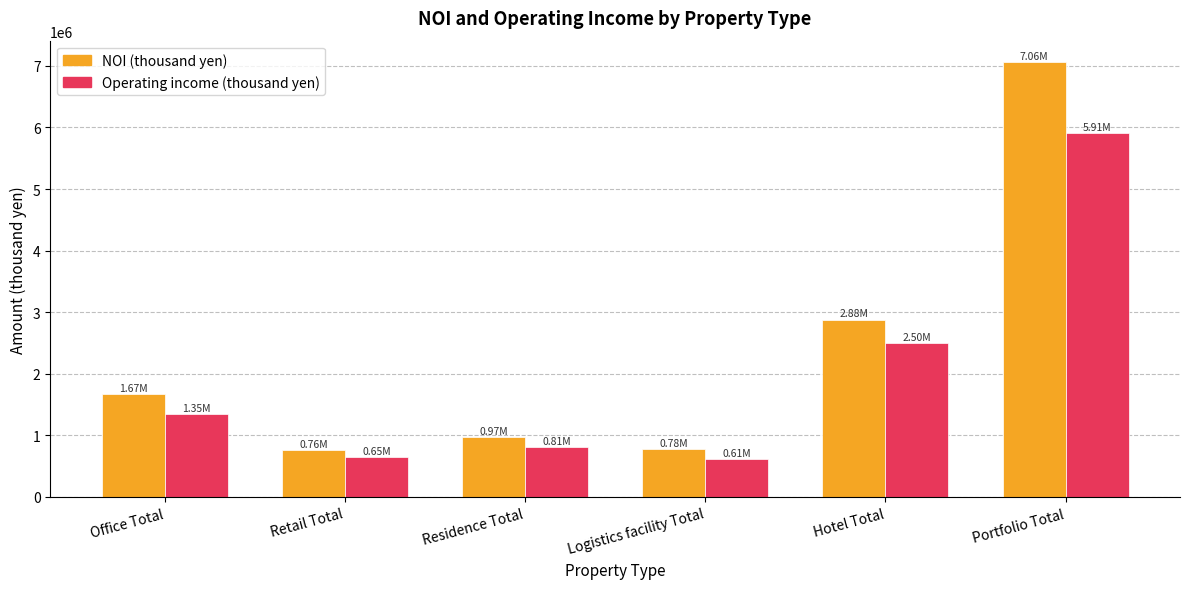

What is the difference between the highest and lowest values at Logistics facility Total?

162562